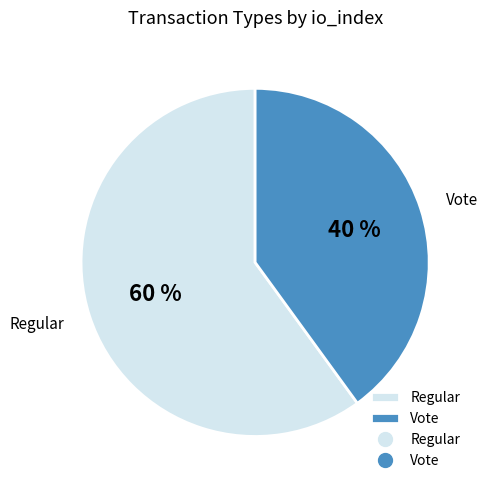

What is the majority slice?

Regular